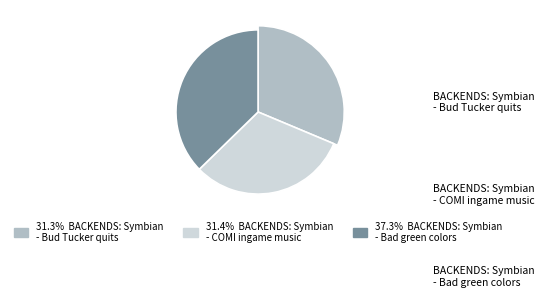

To the nearest percent, what is the difference between the BACKENDS: Symbian - Bud Tucker quits and BACKENDS: Symbian - Bad green colors slice percentages?

6%